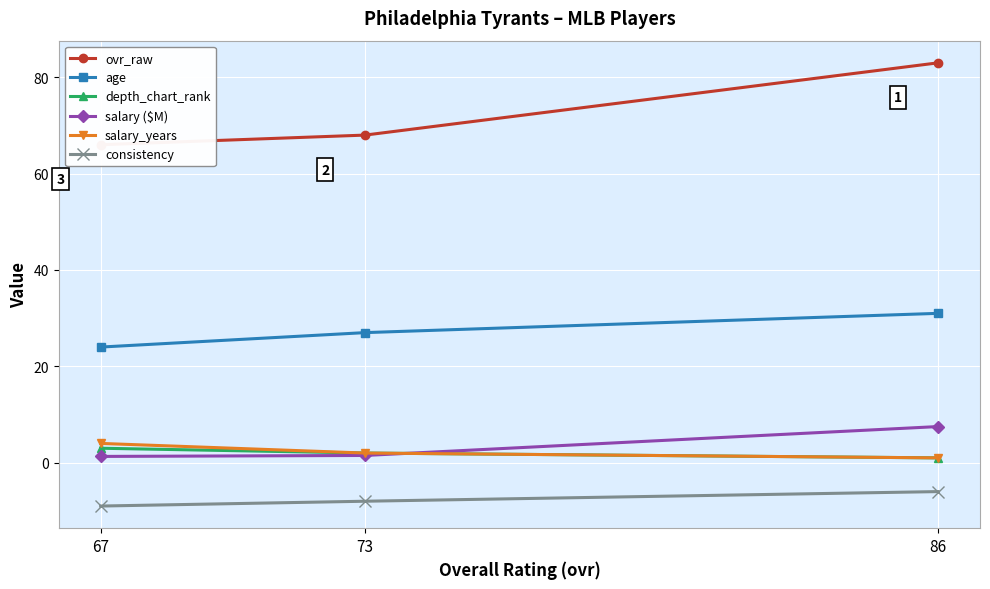

What is the sum of all ovr_raw values?

217.0